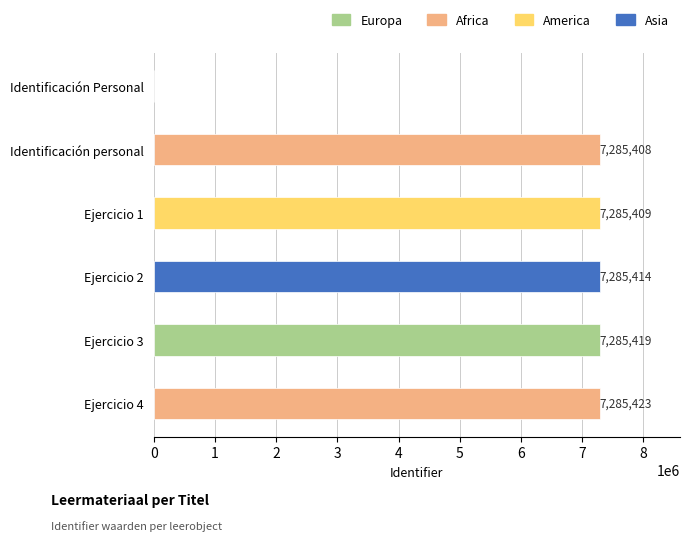

At which label is the value closest to 3642711?

Identificación personal